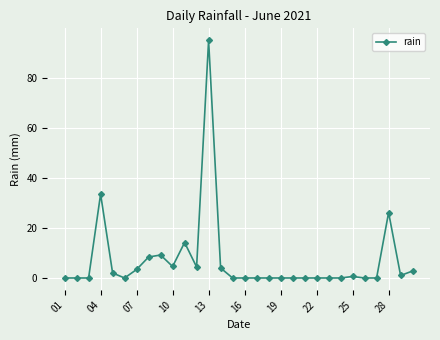

What is the sum of all values?

209.6